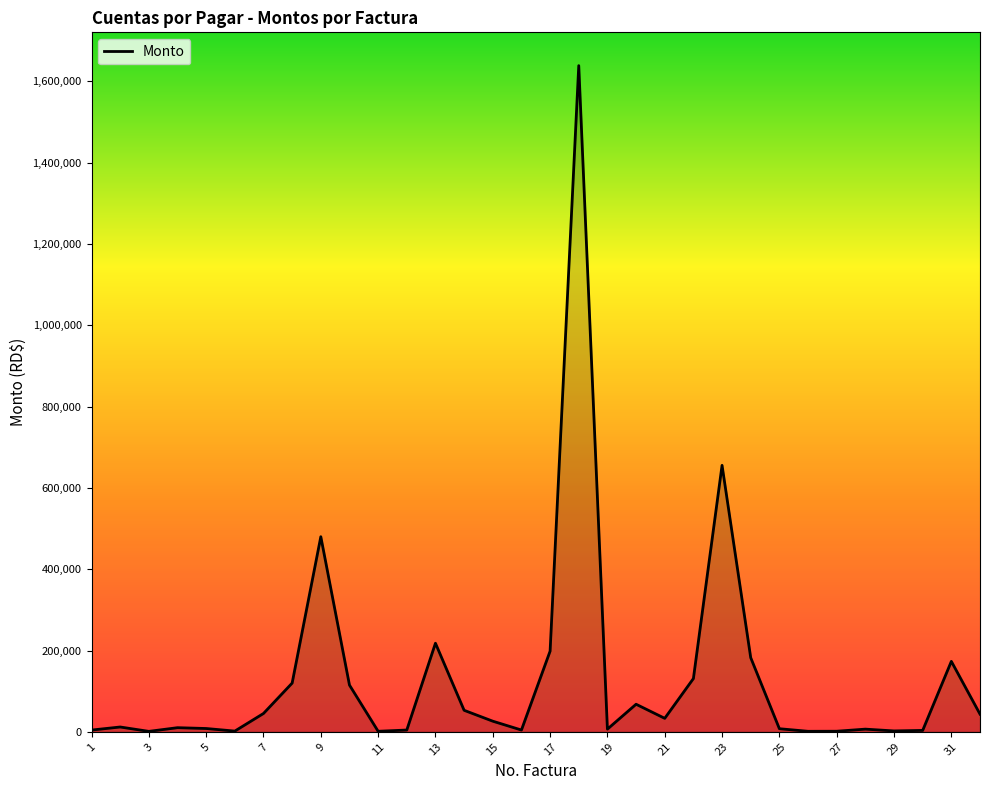

What is the greatest value displayed?

1638913.1